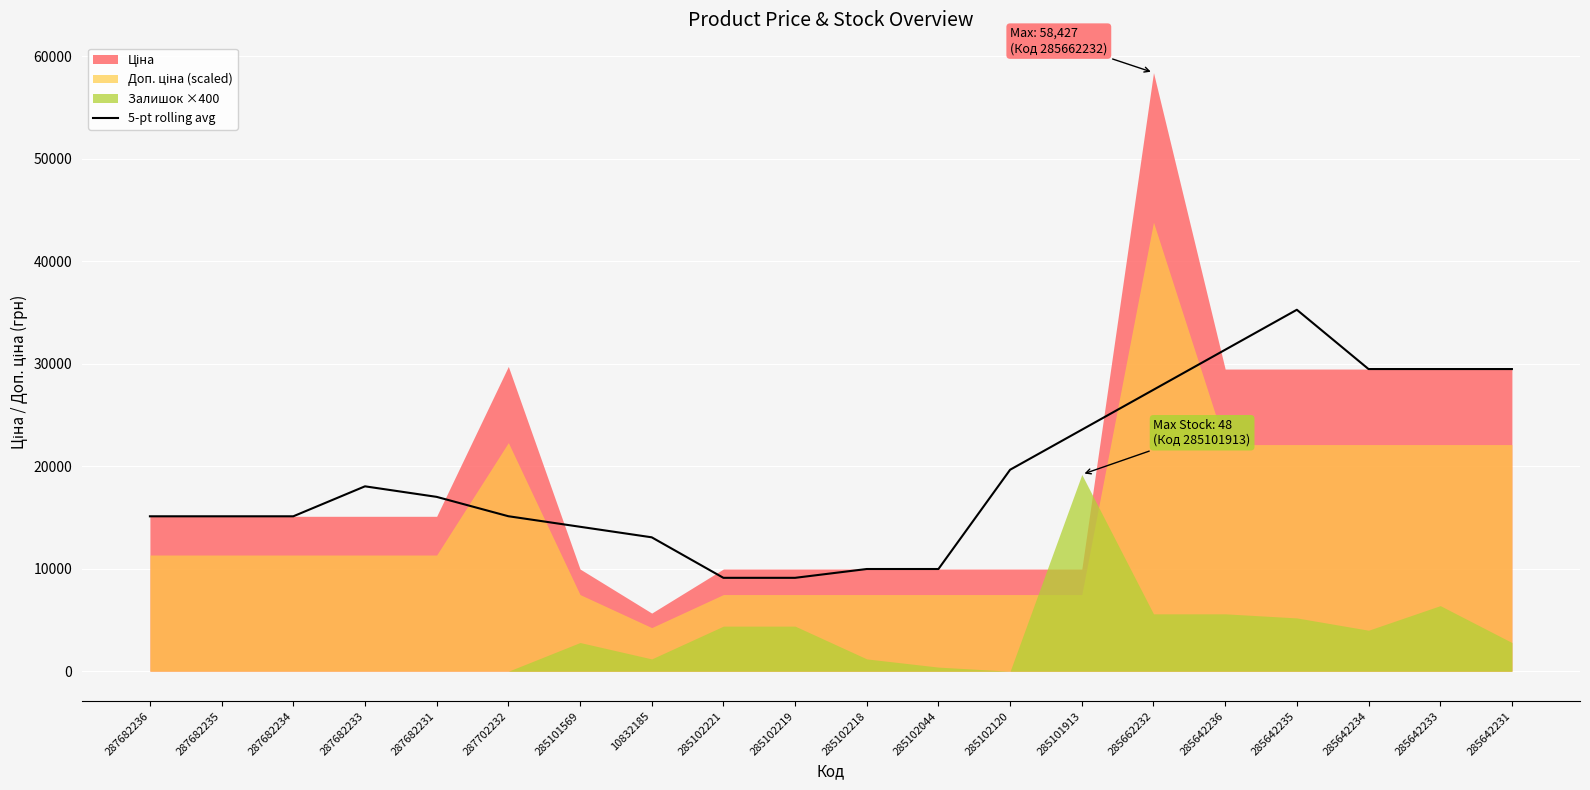

How many points are higher than both their immediate neighbors (excluding endpoints)?

2